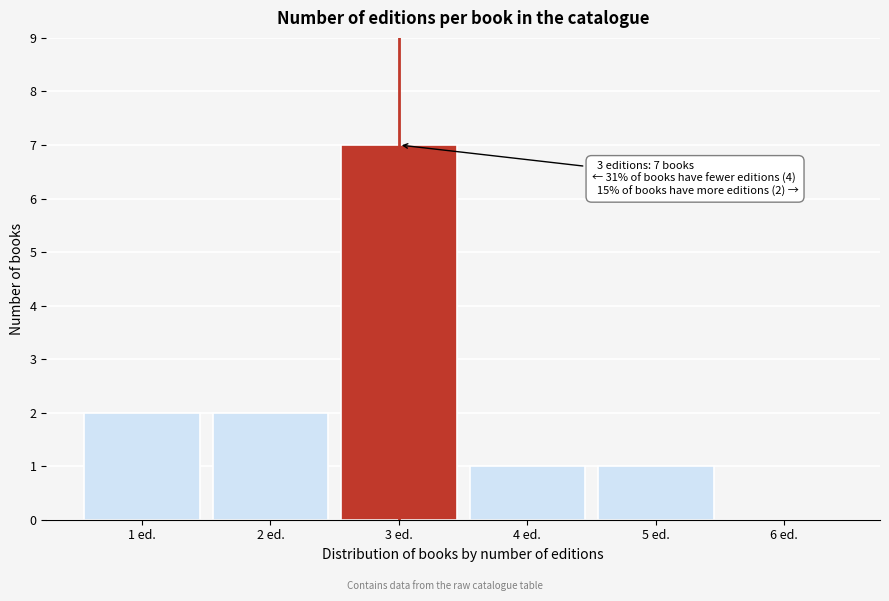

Over which range of the x-axis is the bar tallest?

2.5 to 3.5